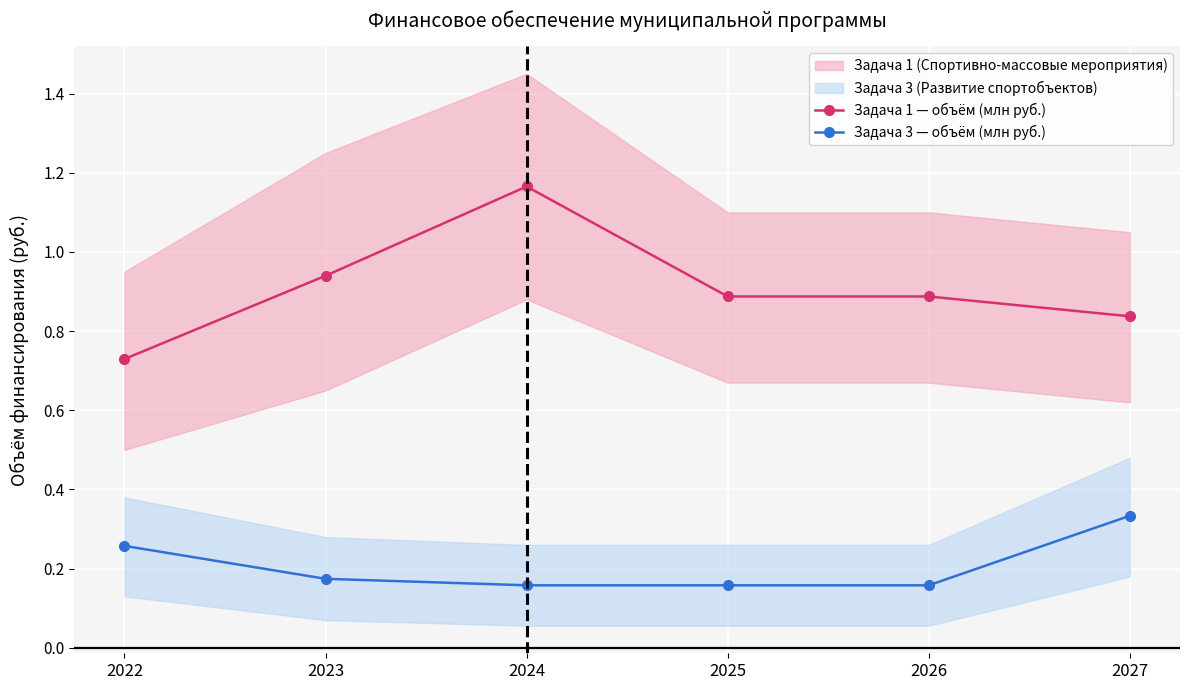

What is the difference between the maximum and minimum values in the Задача 3 — объём (млн руб.) series?

0.2